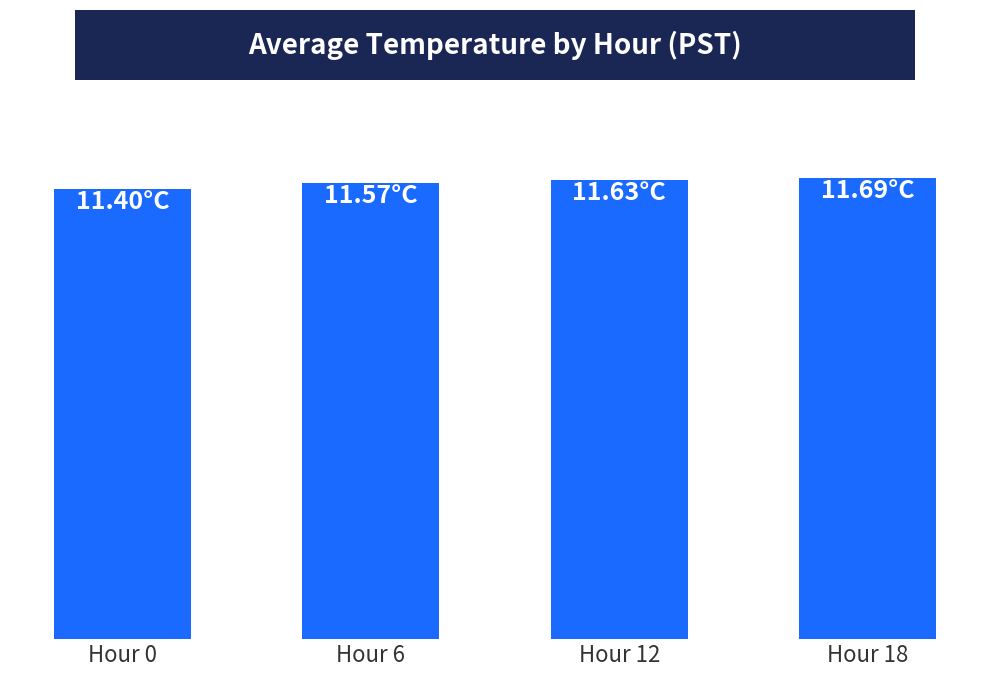

List the labels in order of value, smallest first.

Hour 0, Hour 6, Hour 12, Hour 18